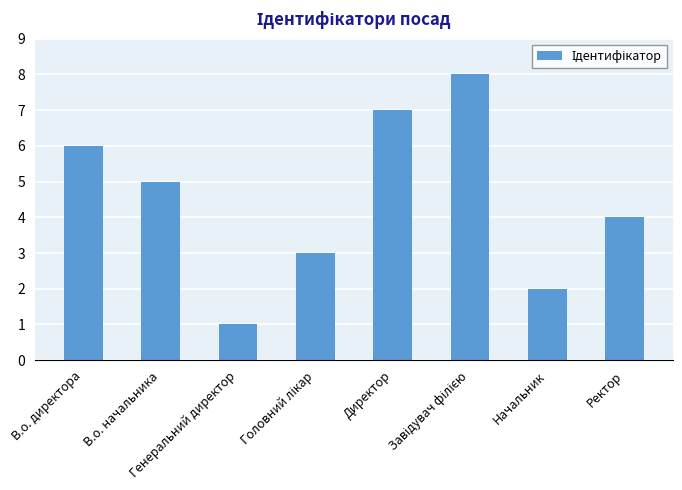

What is the difference between the maximum and minimum values?

7